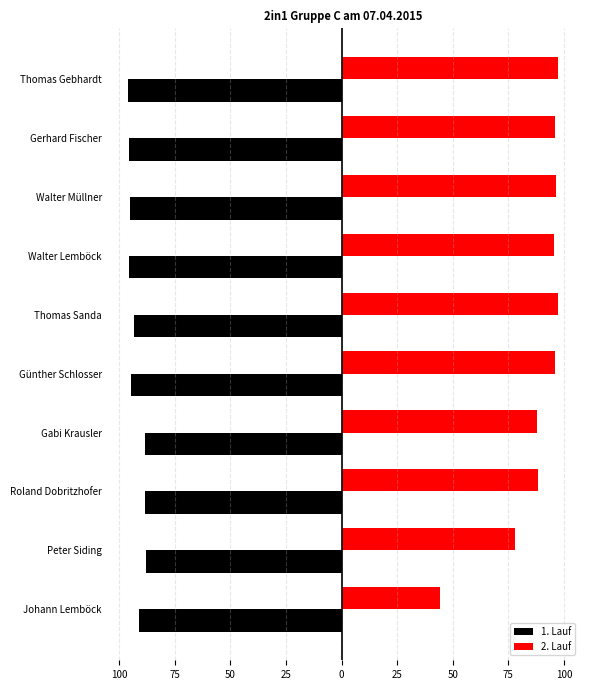

What are all the series names shown in the legend?

1. Lauf, 2. Lauf